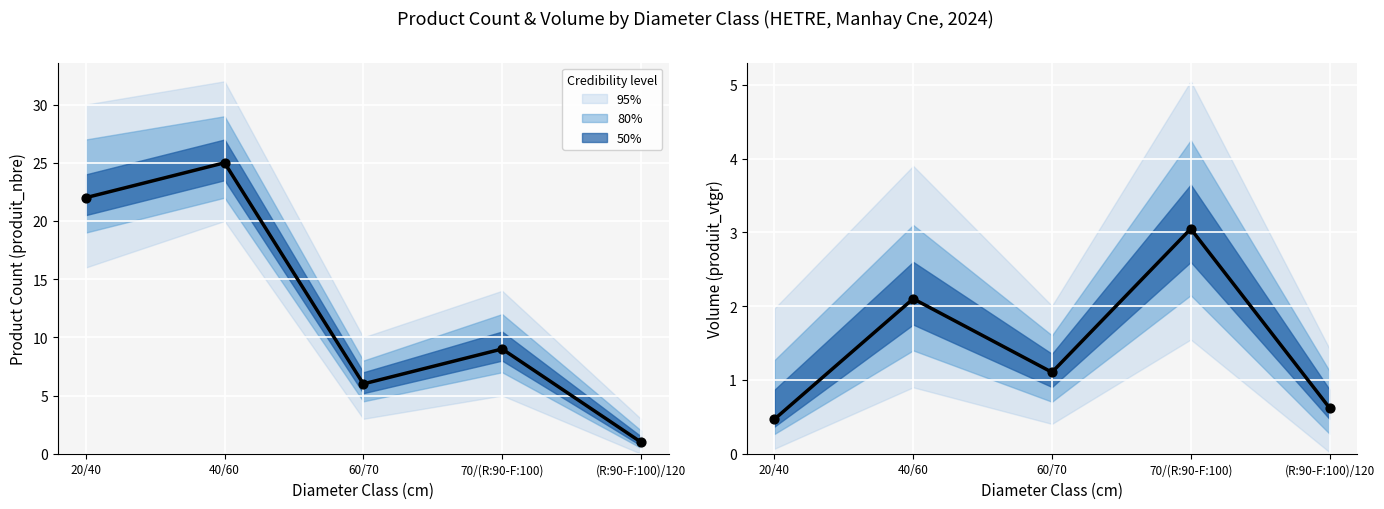

At which category is the sum across all series the highest?

40/60